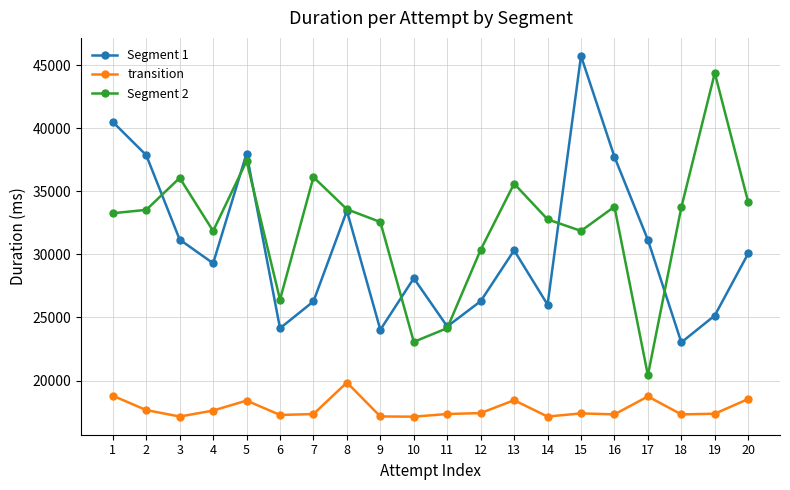

What is the smallest value displayed?

17132